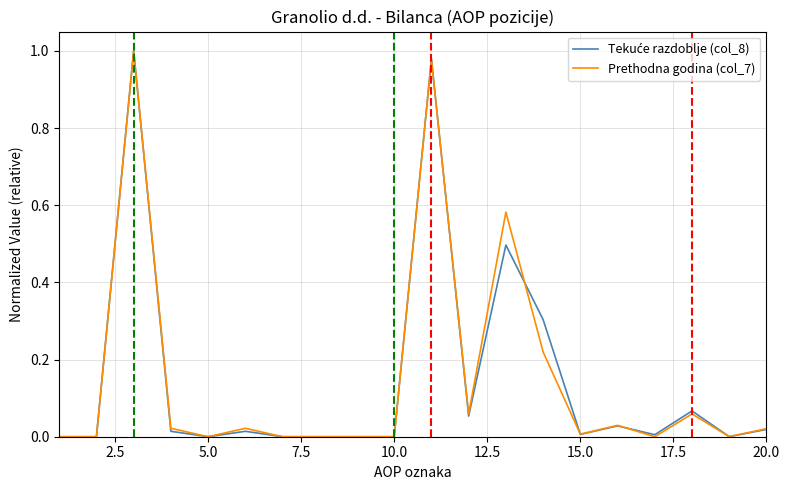

List the series in order of their overall mean, lowest first.

Tekuće razdoblje (col_8), Prethodna godina (col_7)